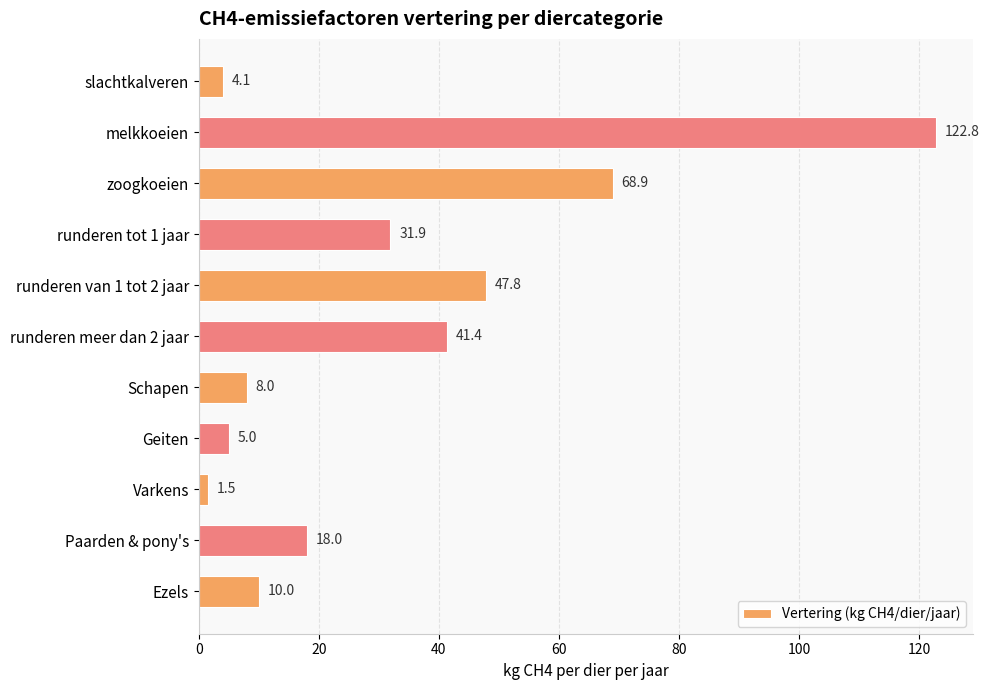

What is the change in value from runderen tot 1 jaar to runderen meer dan 2 jaar?

+9.5